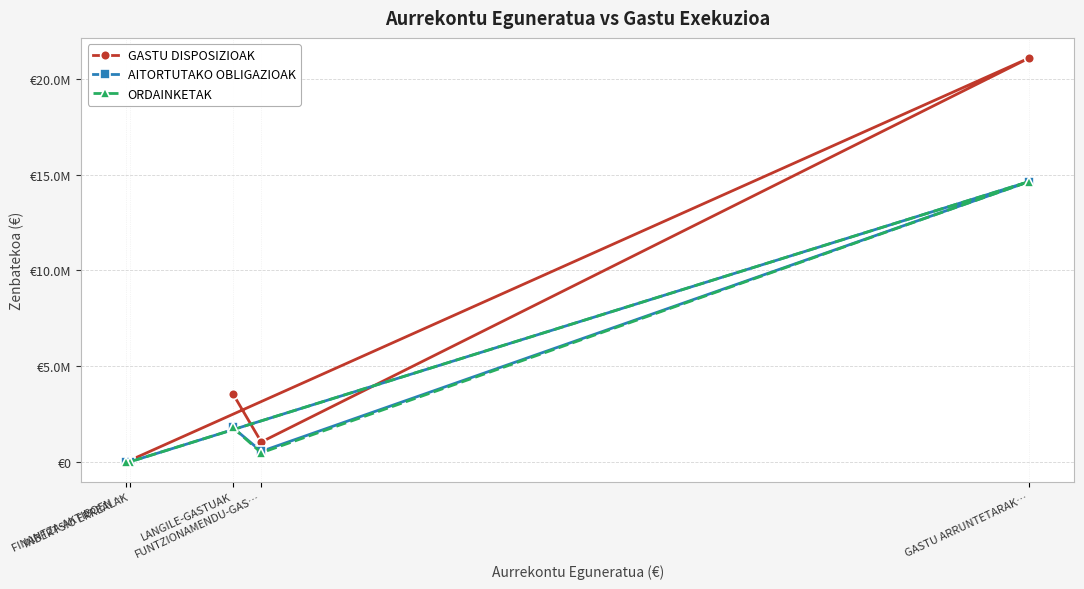

Reading left to right, extract all data points from this chart.

GASTU DISPOSIZIOAK: LANGILE-GASTUAK=3570346	FUNTZIONAMENDU-GAS…=1038227	GASTU ARRUNTETARAK…=21093107	INBERTSIO ERREALAK=74746	FINANTZA-AKTIBOEN …=0
AITORTUTAKO OBLIGAZIOAK: LANGILE-GASTUAK=1797133	FUNTZIONAMENDU-GAS…=546751	GASTU ARRUNTETARAK…=14640515	INBERTSIO ERREALAK=748	FINANTZA-AKTIBOEN …=0
ORDAINKETAK: LANGILE-GASTUAK=1797133	FUNTZIONAMENDU-GAS…=473748	GASTU ARRUNTETARAK…=14640515	INBERTSIO ERREALAK=748	FINANTZA-AKTIBOEN …=0